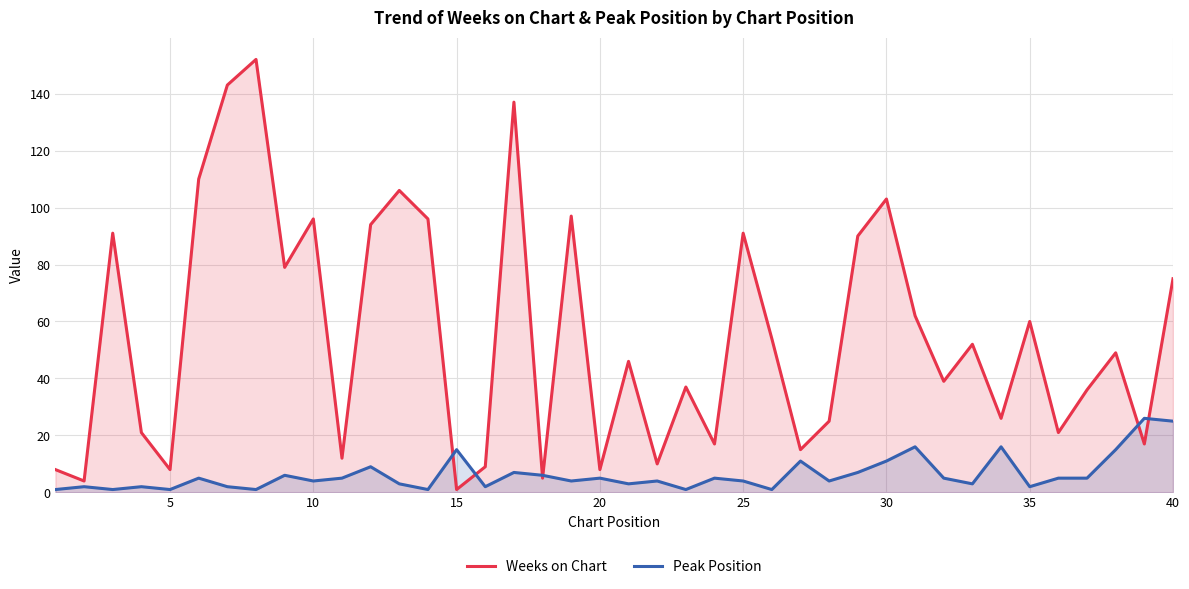

What are all the series names shown in the legend?

Weeks on Chart, Peak Position